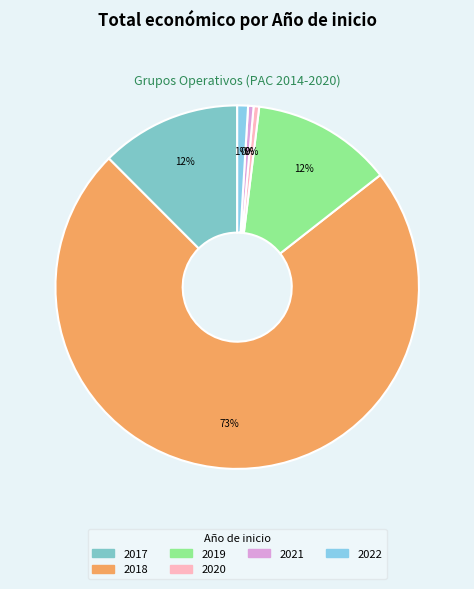

How many segments does this pie chart have?

6